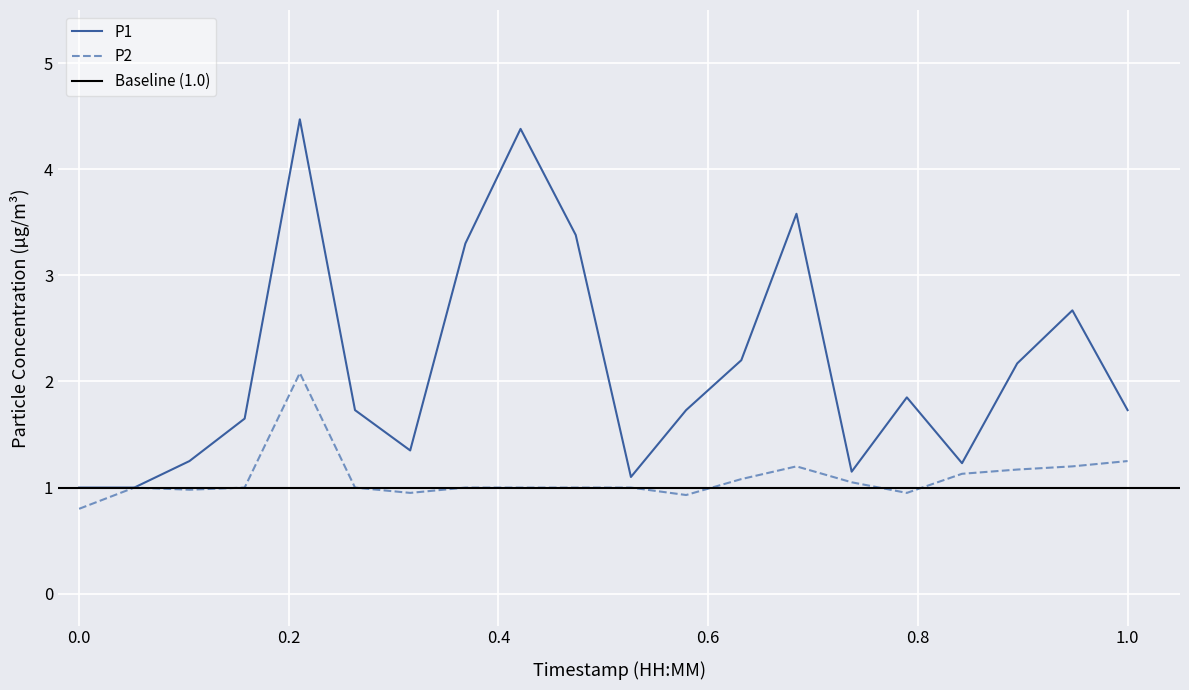

True or false: P2 and P1 cross at least once.

False